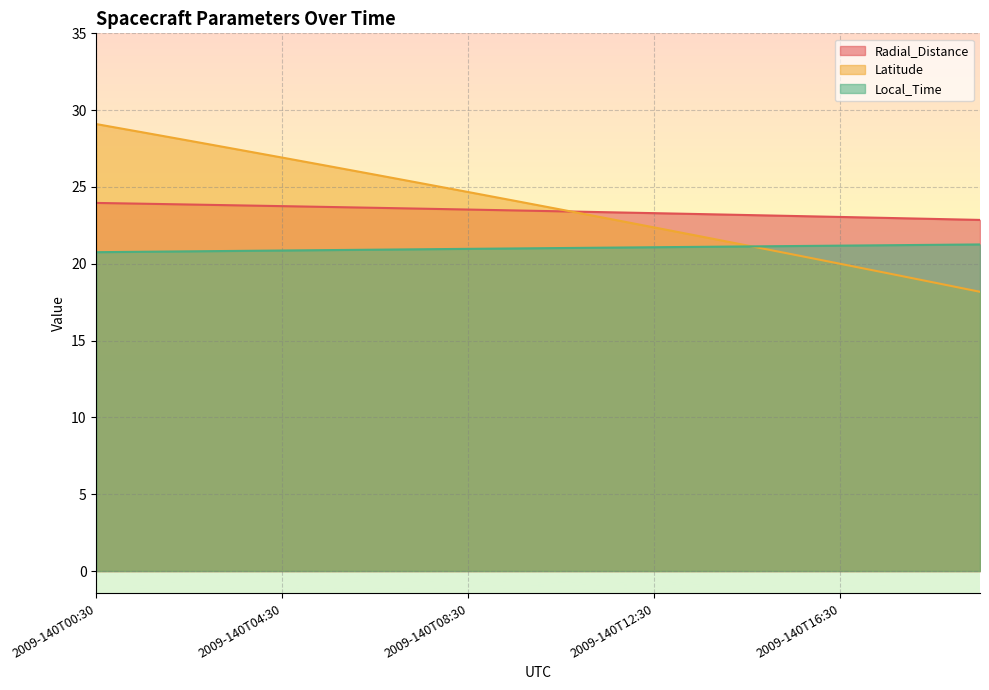

Count the number of categories in the chart.

20